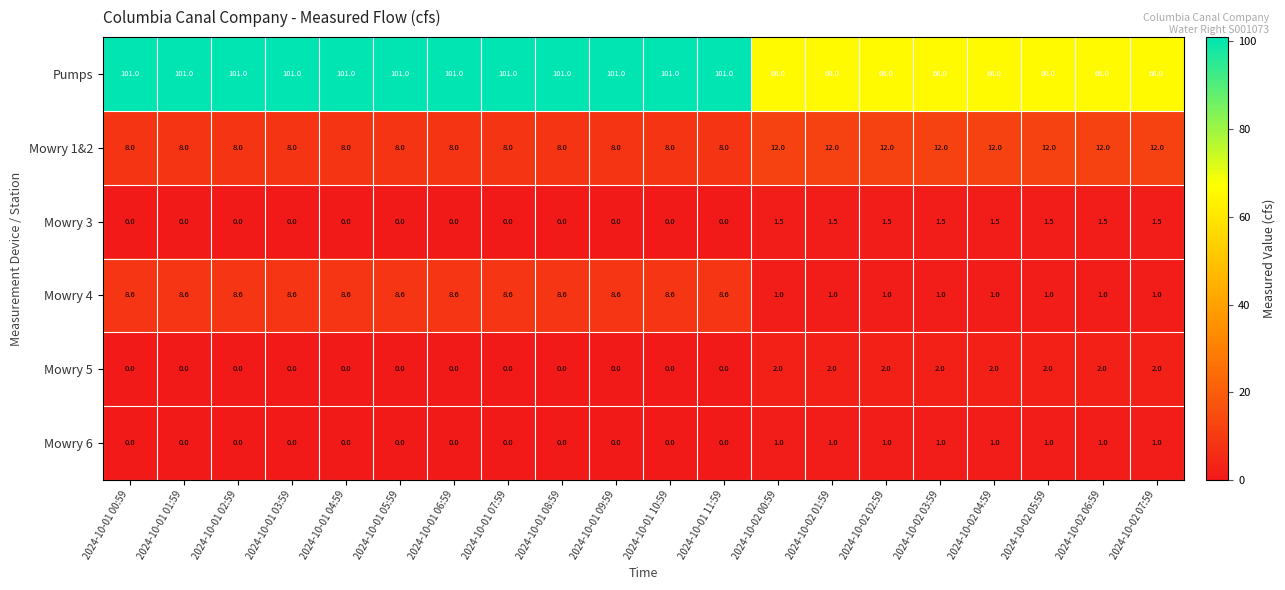

The value of Pumps at 2024-10-01 02:59 is 166.4. True or false?

False